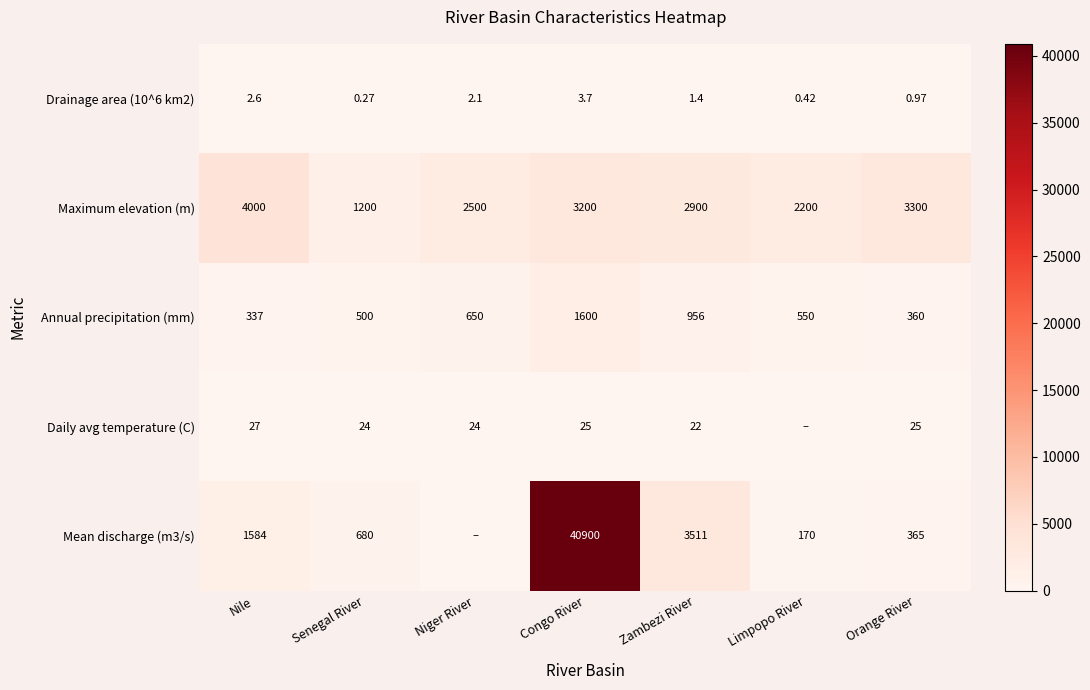

Rank the series by their maximum value, from highest to lowest.

Mean discharge (m3/s), Maximum elevation (m), Annual precipitation (mm), Daily avg temperature (C), Drainage area (10^6 km2)